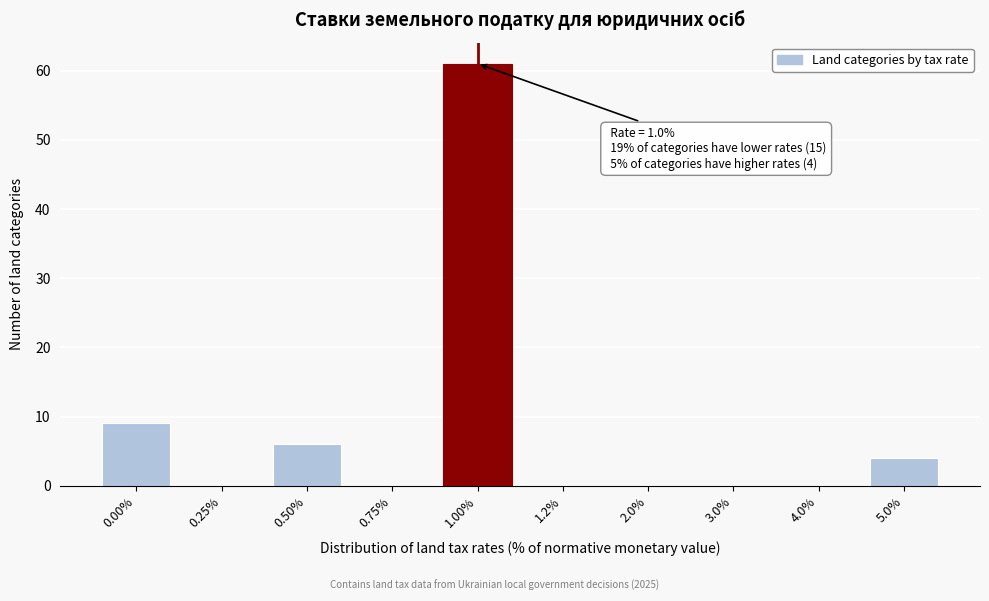

Reading left to right, extract all data points from this chart.

0.00%=9	0.25%=0	0.50%=6	0.75%=0	1.00%=61	1.2%=0	2.0%=0	3.0%=0	4.0%=0	5.0%=4